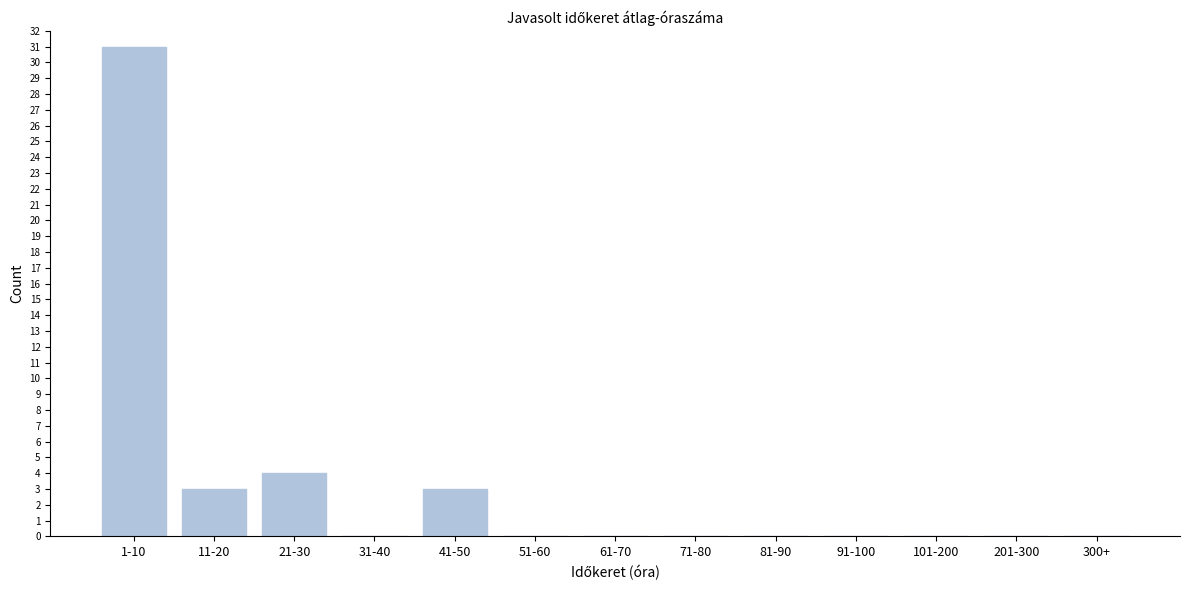

Reading left to right, list all the values displayed in this chart.

1-10=31	11-20=3	21-30=4	31-40=0	41-50=3	51-60=0	61-70=0	71-80=0	81-90=0	91-100=0	101-200=0	201-300=0	300+=0